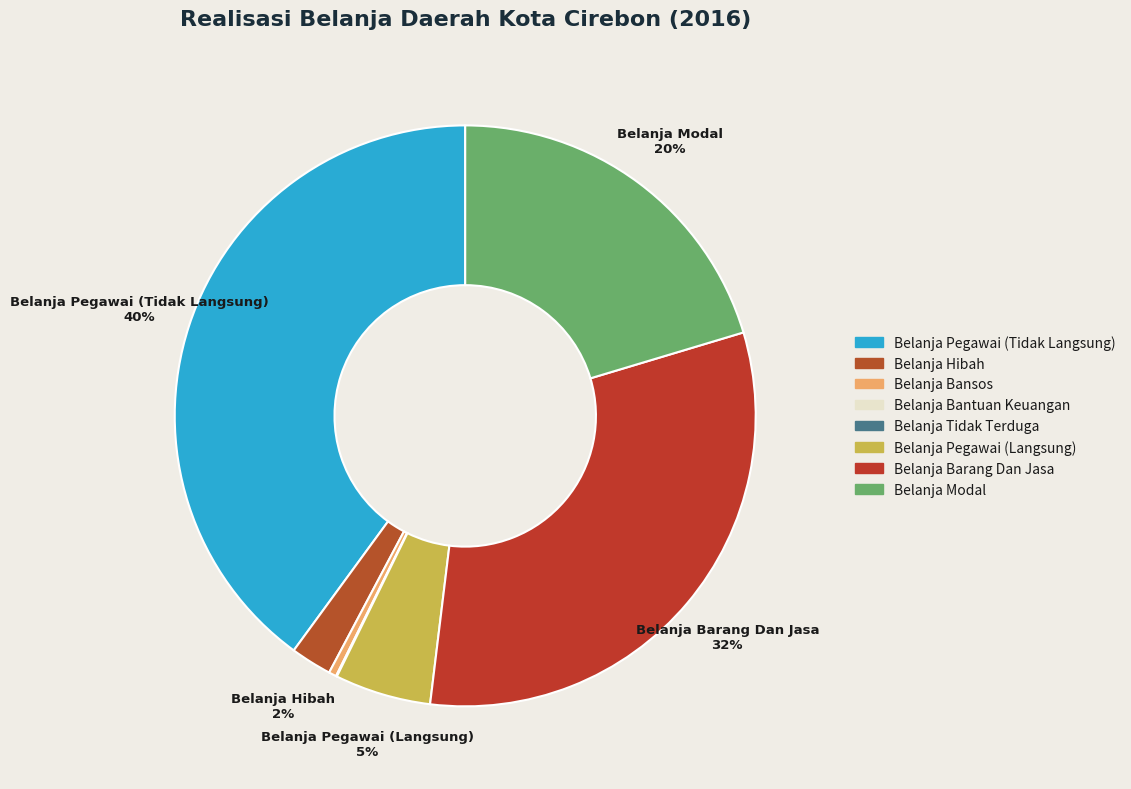

To the nearest percent, what is the difference between the largest and smallest slice percentages?

40%